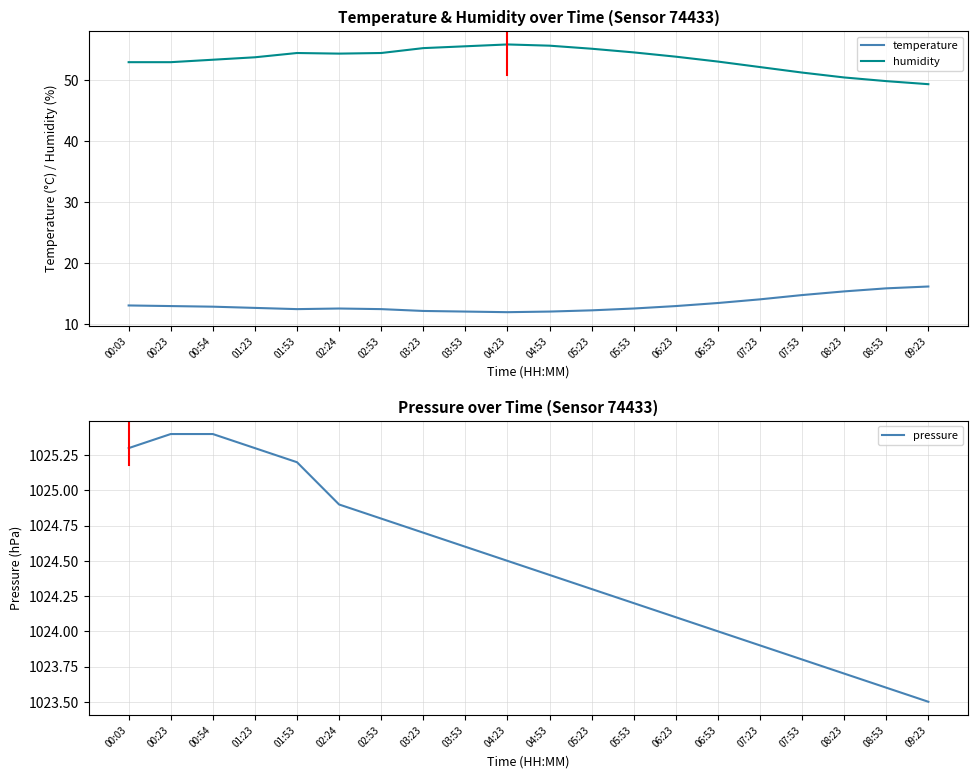

Which series changed the most between 02:53 and 03:53?

humidity